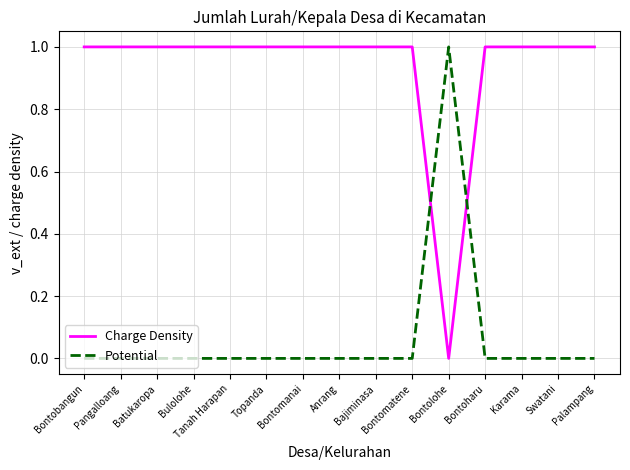

Rank the series at Bontolohe from lowest to highest value.

Charge Density, Potential